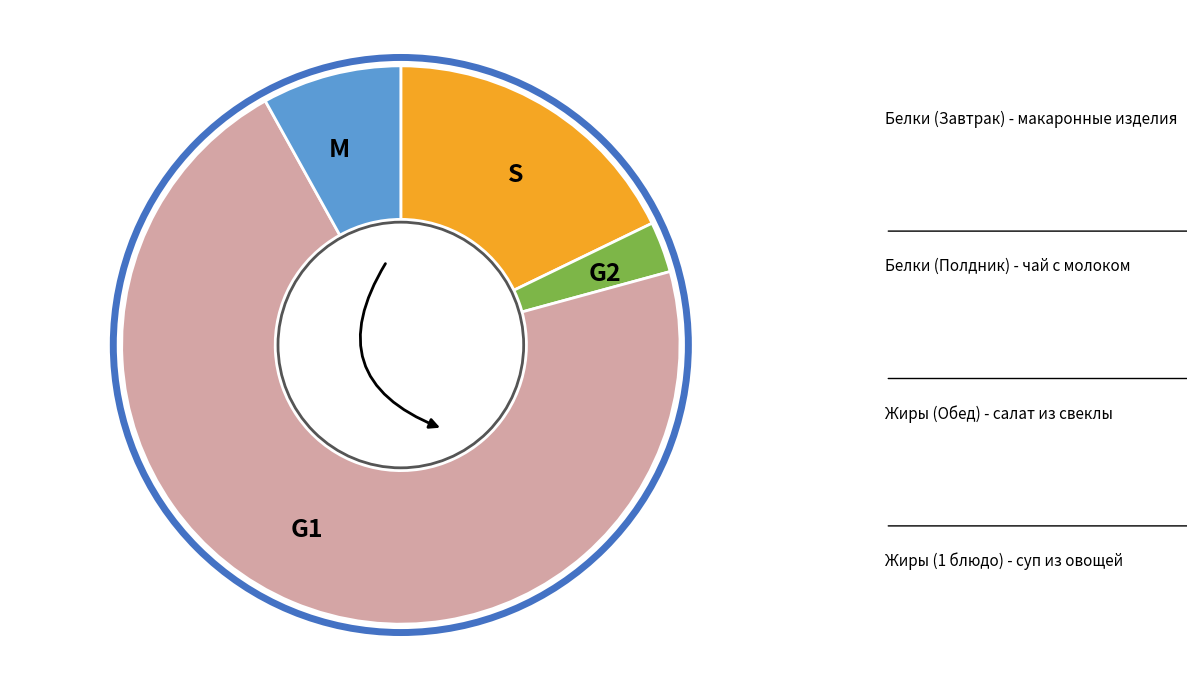

To the nearest percent, what is the combined percentage of Жиры (1 блюдо) and Жиры (Обед)?

79%